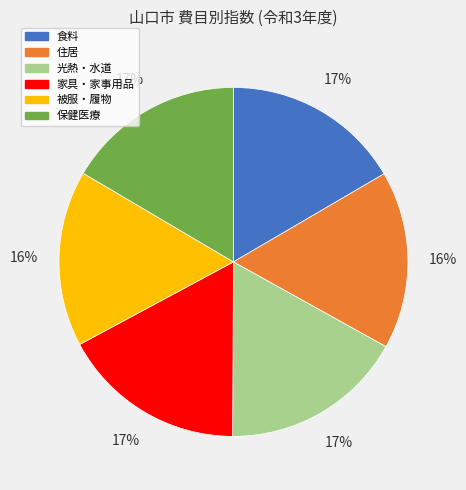

How many segments does this pie chart have?

6